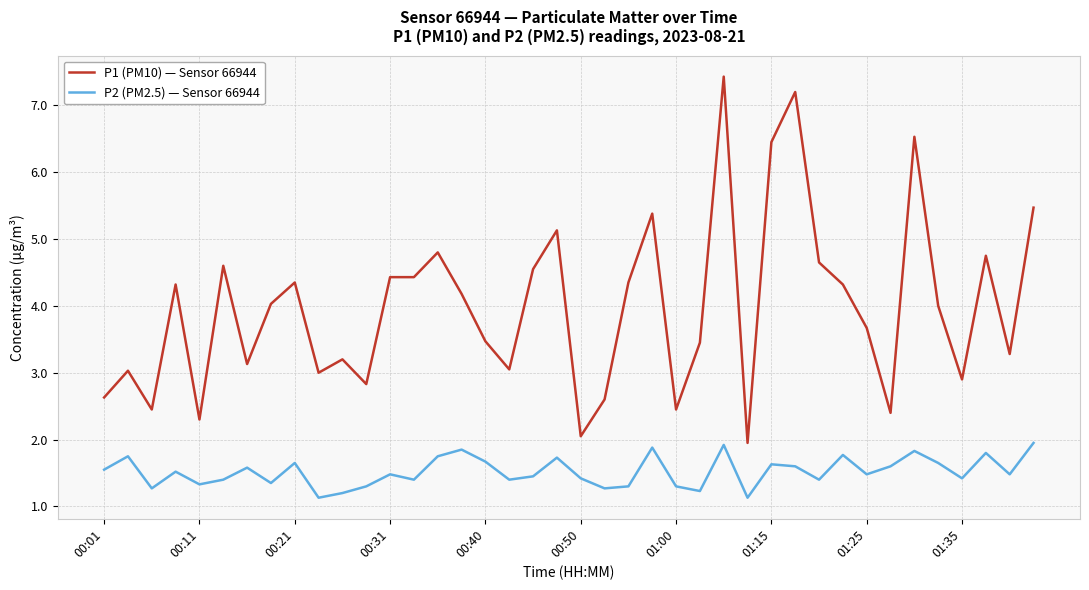

What is the maximum value shown in the chart?

7.4